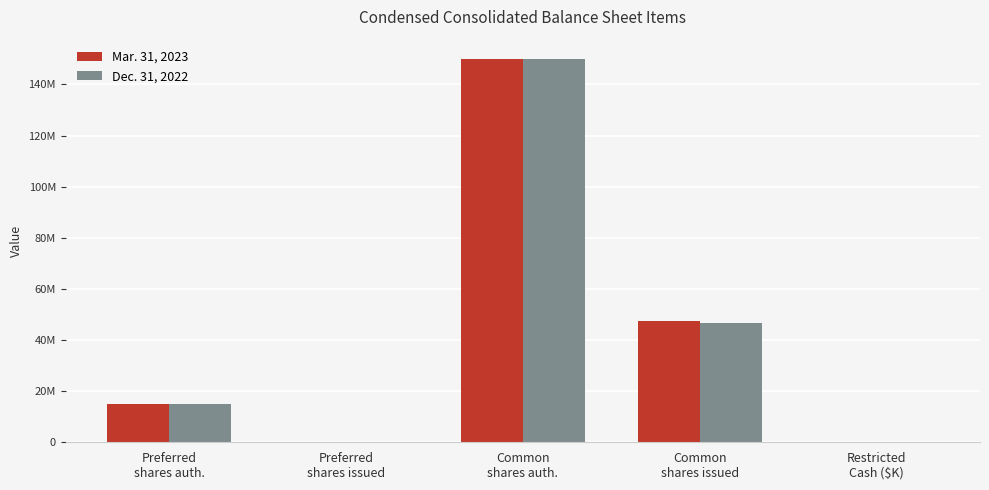

What are all the series names shown in the legend?

Mar. 31, 2023, Dec. 31, 2022